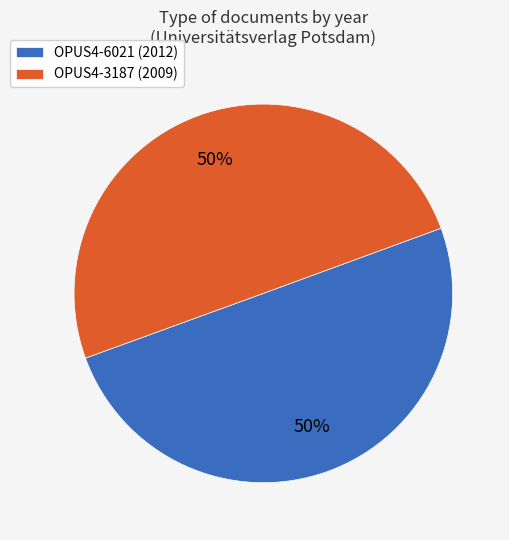

Do OPUS4-3187 (2009) and OPUS4-6021 (2012) together represent more than half of the pie?

Yes